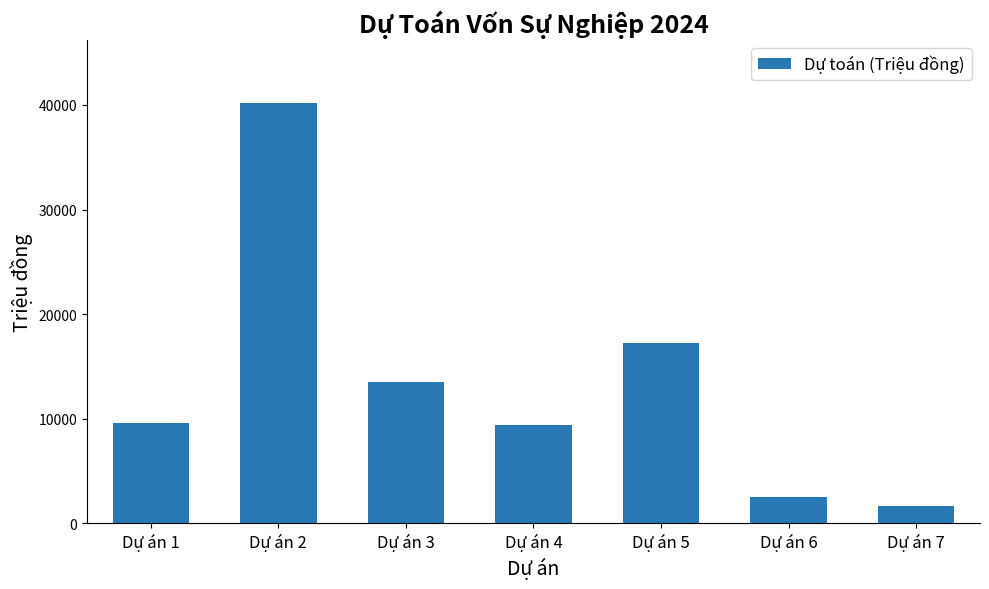

What is the value of the 7th bar from the left?

1630.0